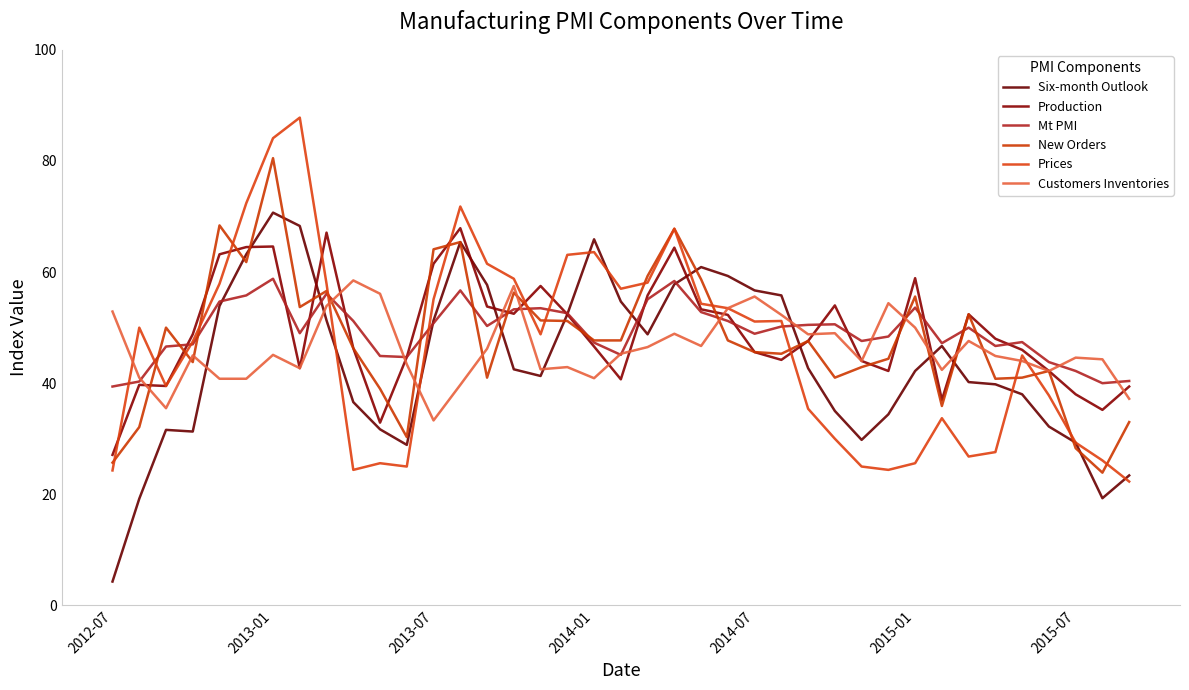

How many values in the Production series exceed 47?

20